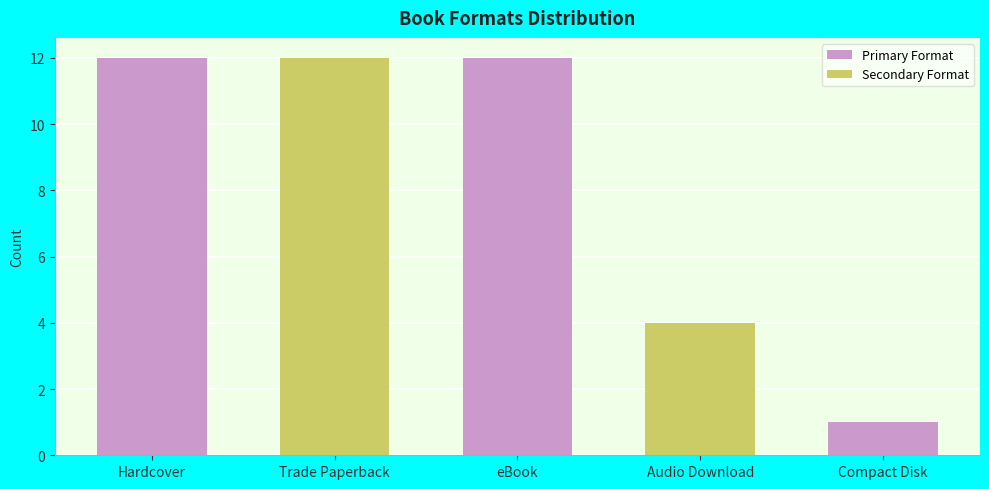

Rank the categories by value from highest to lowest.

Hardcover, Trade Paperback, eBook, Audio Download, Compact Disk